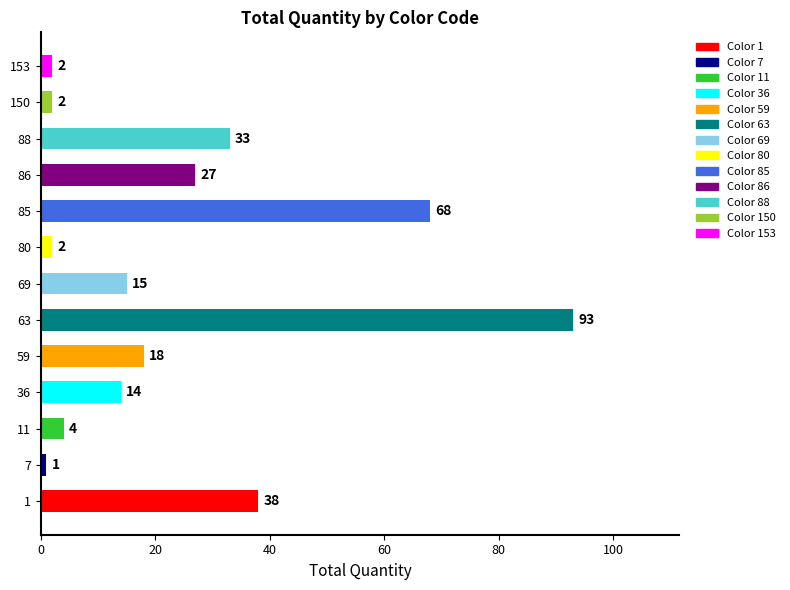

What is the difference between the maximum and minimum values?

92